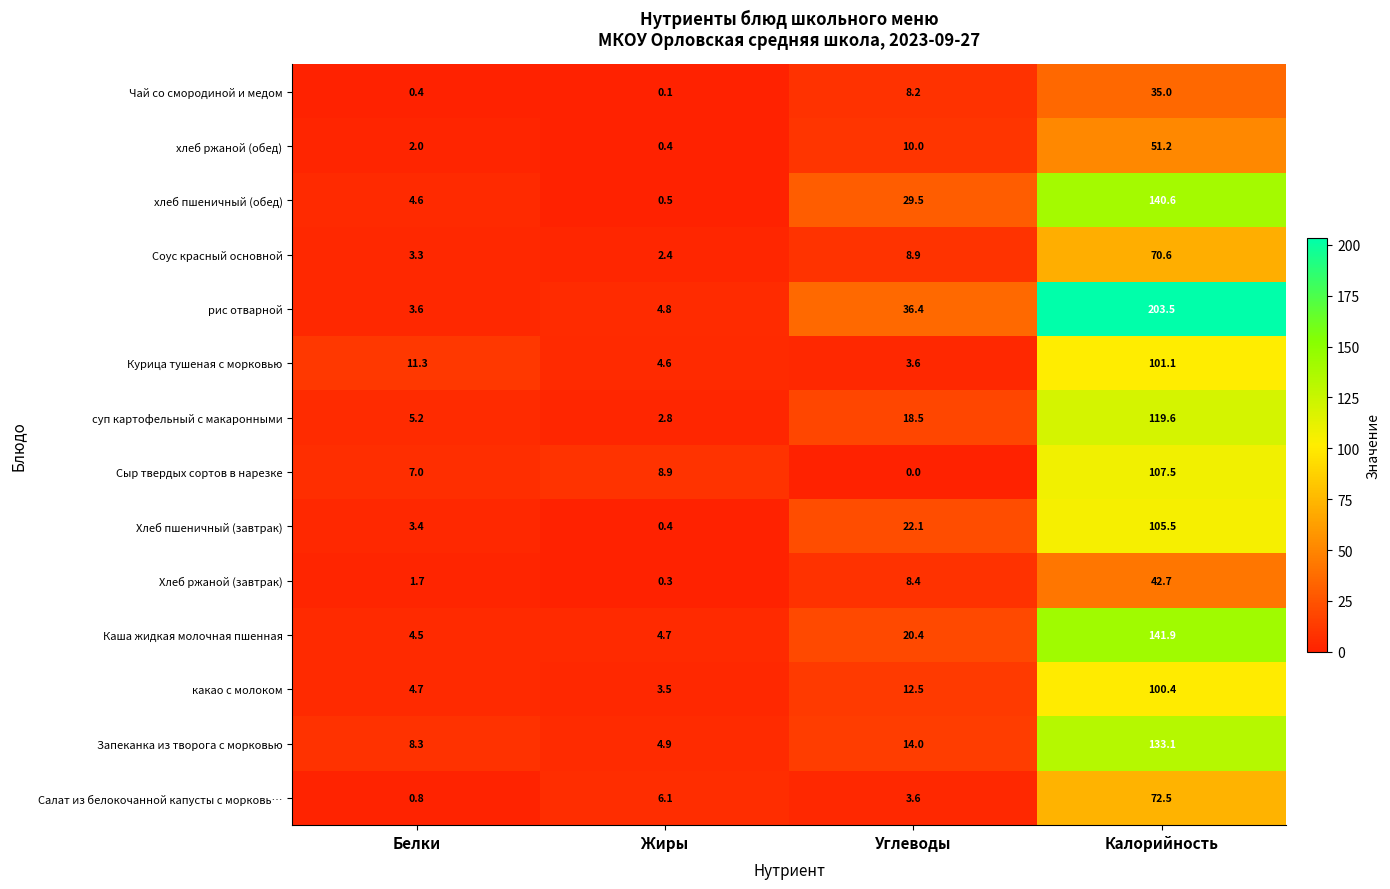

Which category has the lowest value in the Хлеб ржаной (завтрак) series?

Жиры